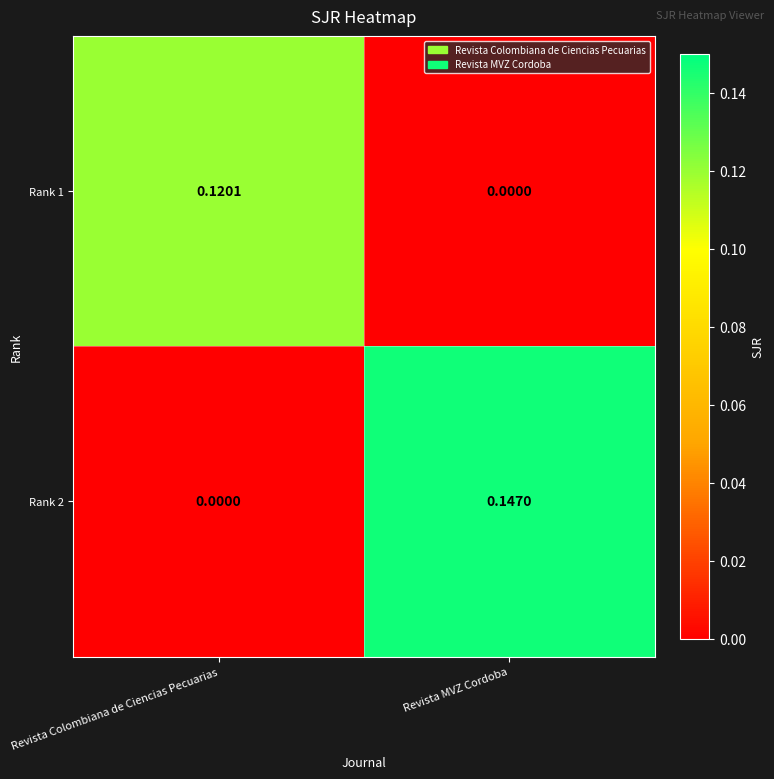

How many positive values does the Rank 1 series have?

1